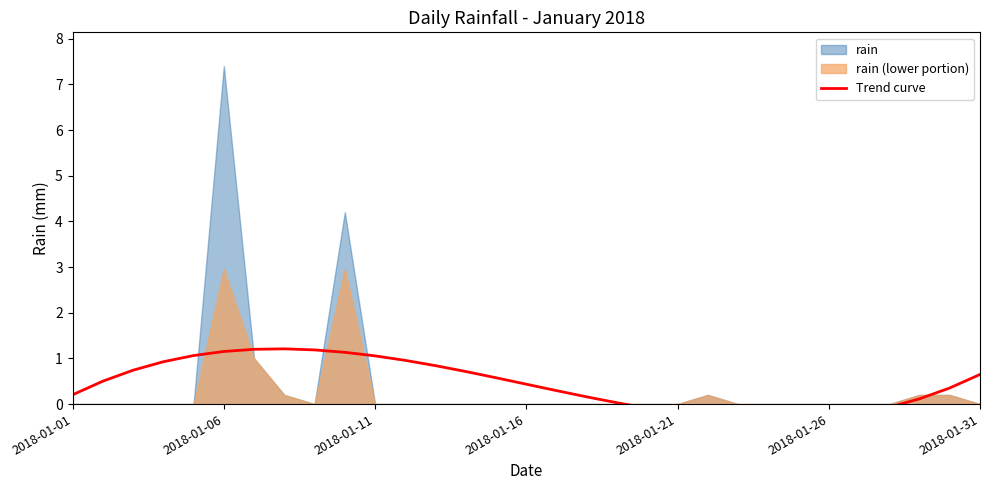

Where is the data nearest to the value 0?

18